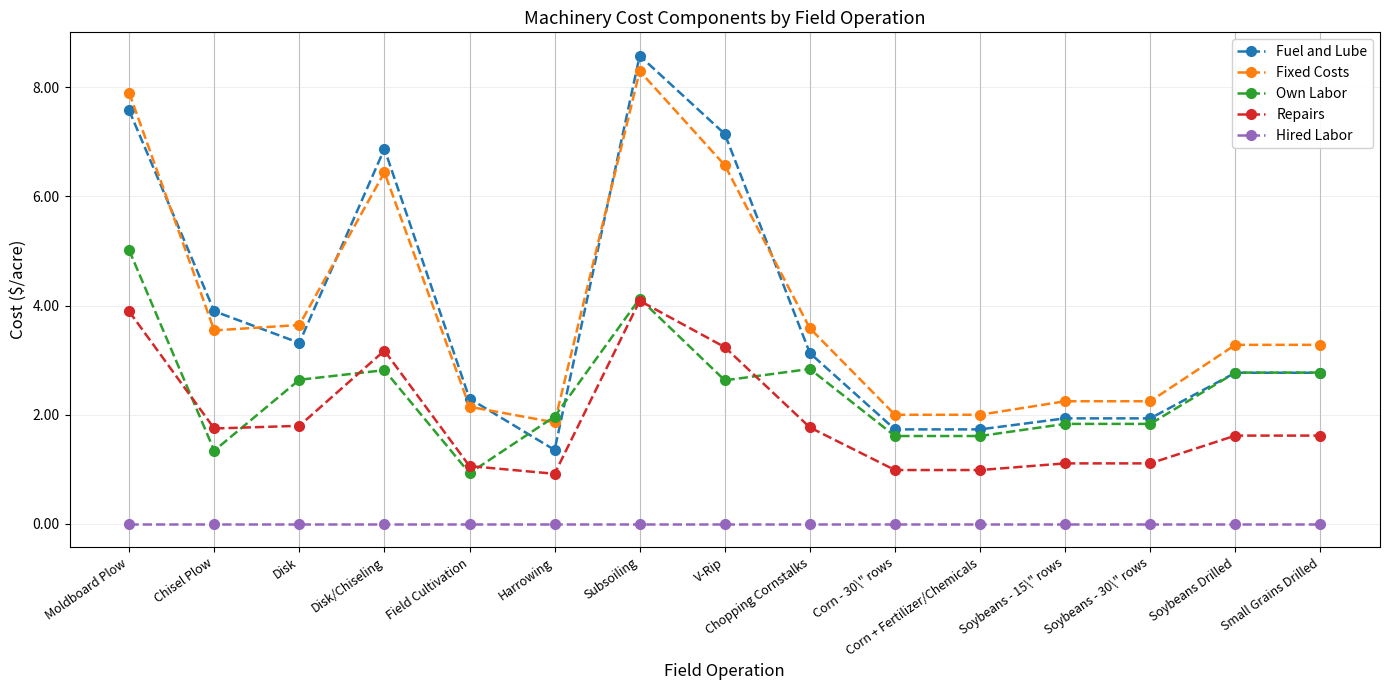

The value of Repairs at Chisel Plow is 1.7. True or false?

True